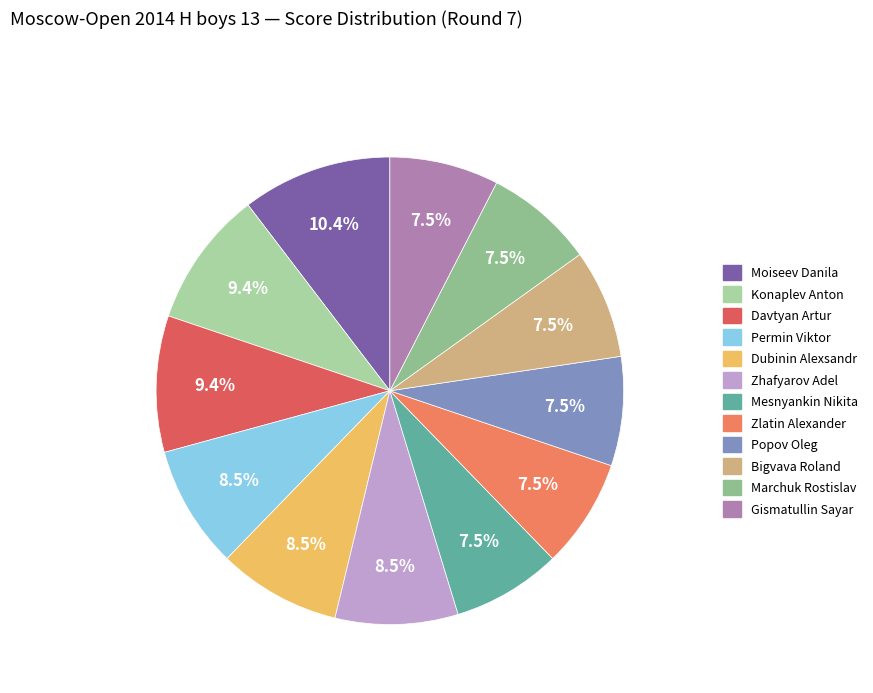

Is there any slice that represents more than half of the pie?

No